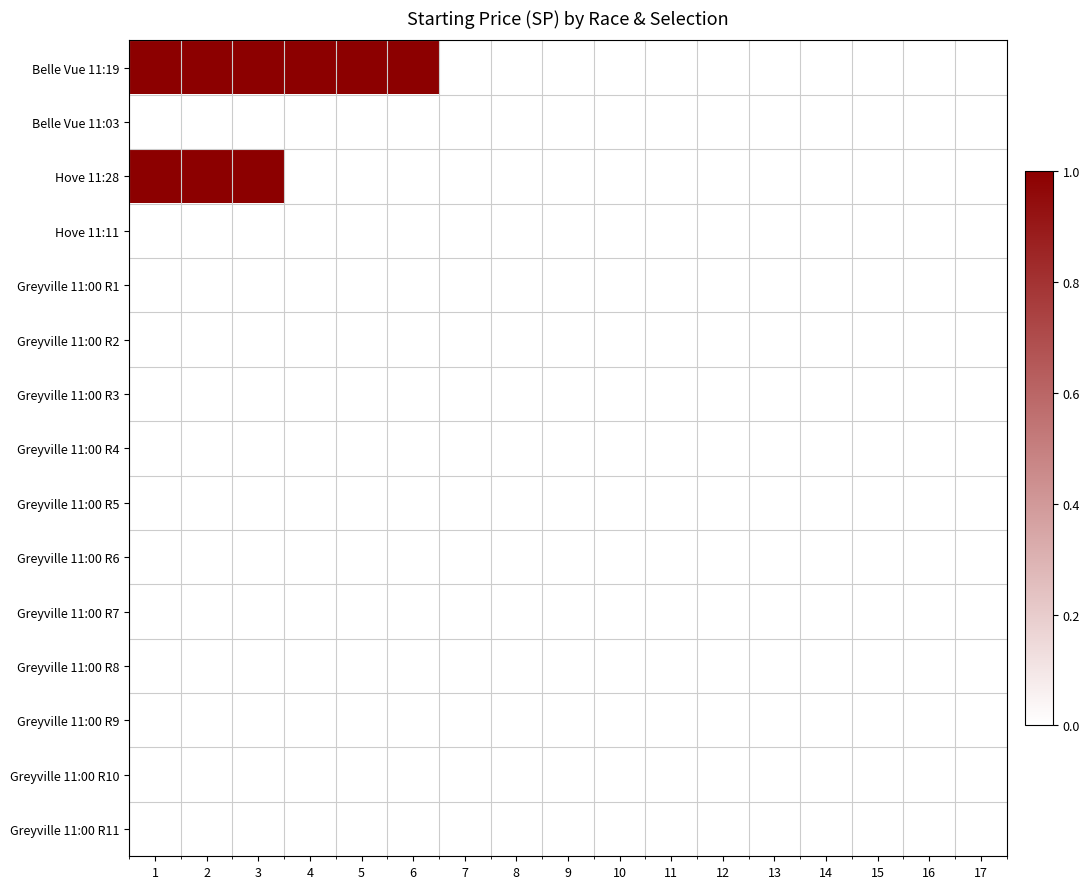

Which has a higher value, 15 or 14?

15